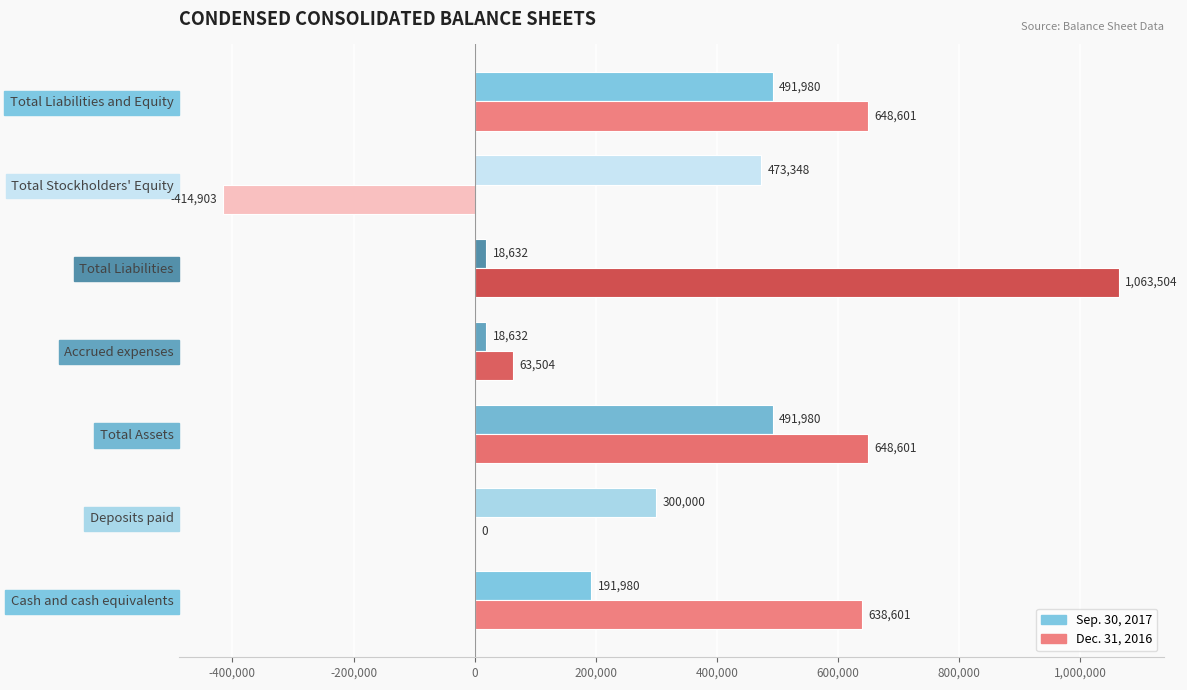

What is the approximate value of Sep. 30, 2017 at Cash and cash equivalents, to the nearest 100?

192000